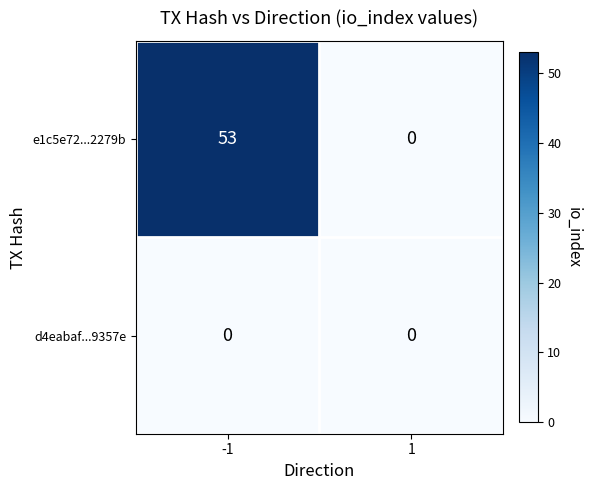

Between -1 and 1, which series saw the biggest shift?

e1c5e72...2279b